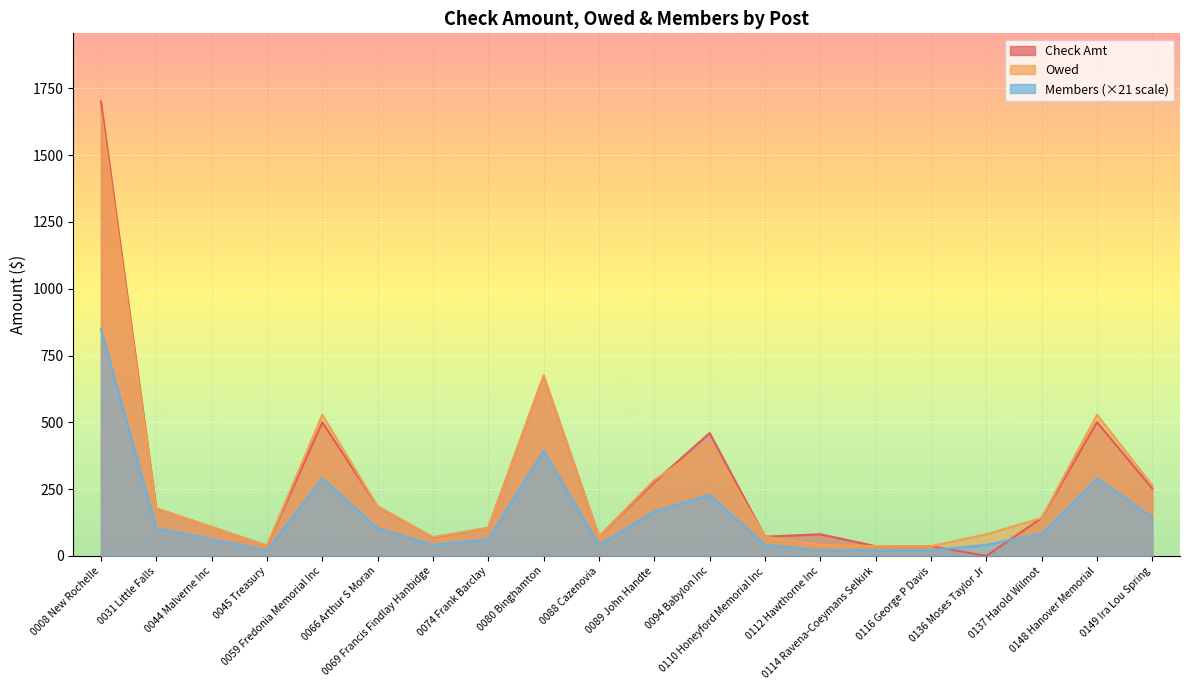

What are all the series names shown in the legend?

Check Amt, Owed, Members